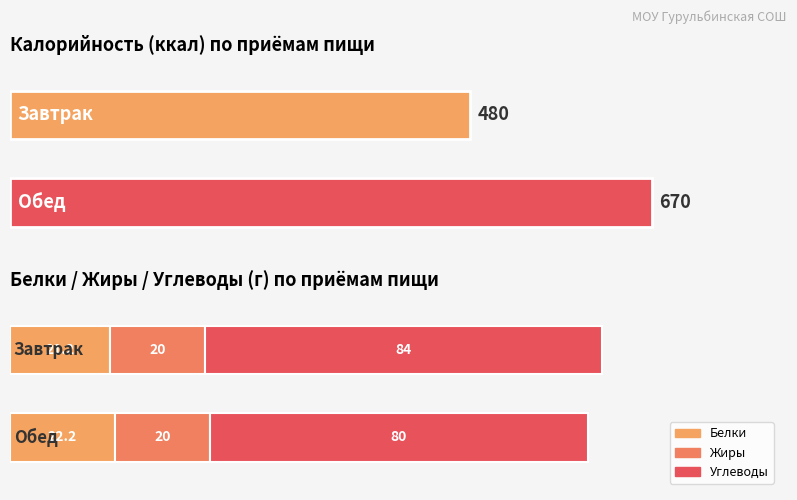

Which series has the largest range (max minus min)?

Калорийность